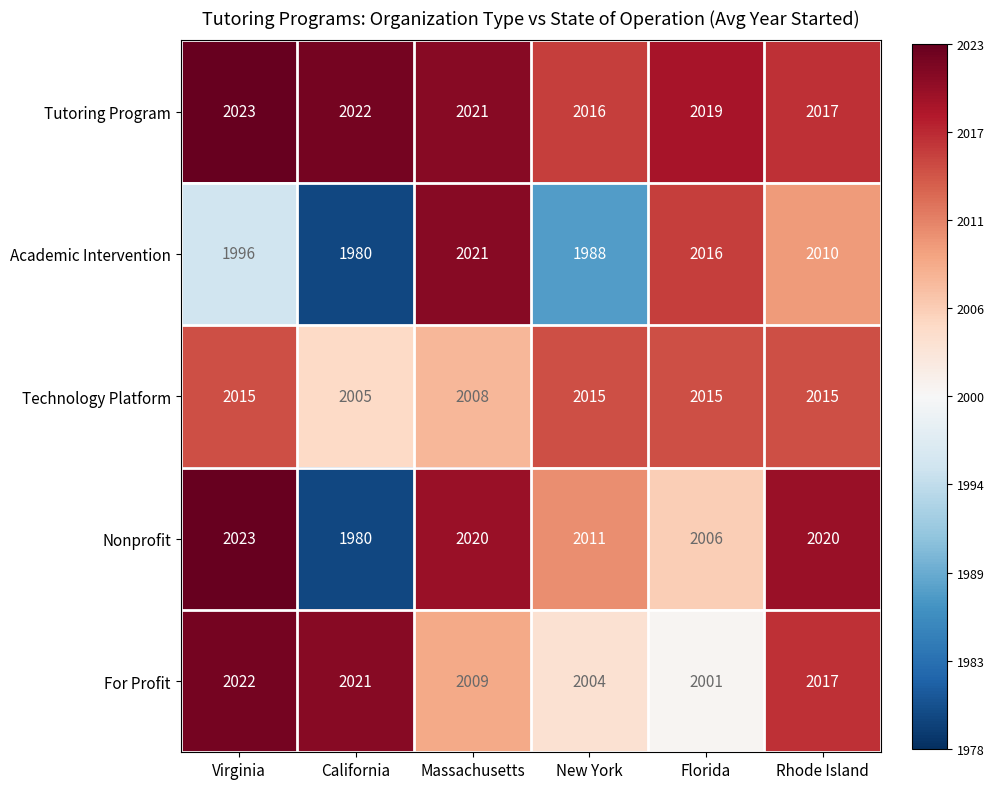

Is the value of Academic Intervention at Massachusetts greater than the value of Tutoring Program at California?

No